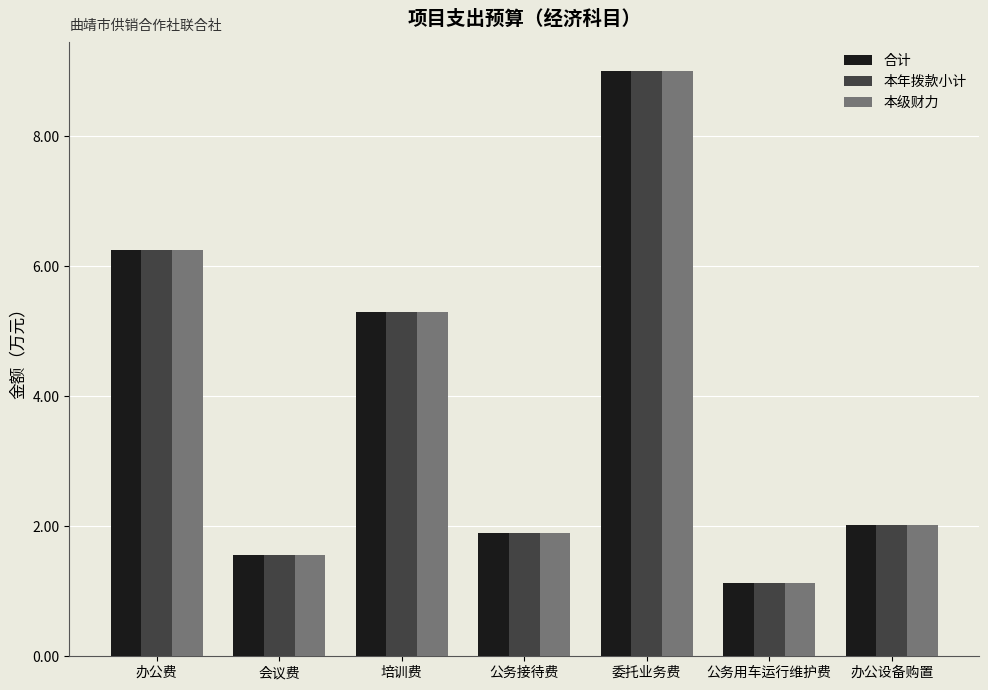

What is the lowest value of the 本年拨款小计 series?

1.1